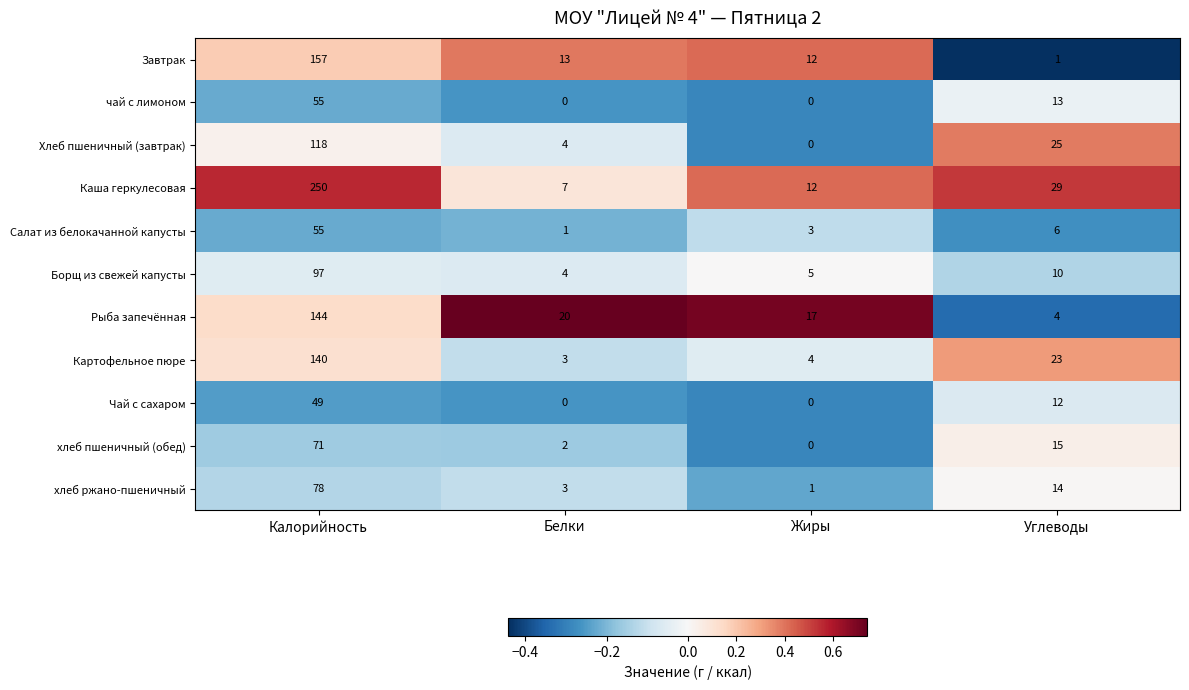

Is it true that Хлеб пшеничный (завтрак) equals 25 at Углеводы?

True